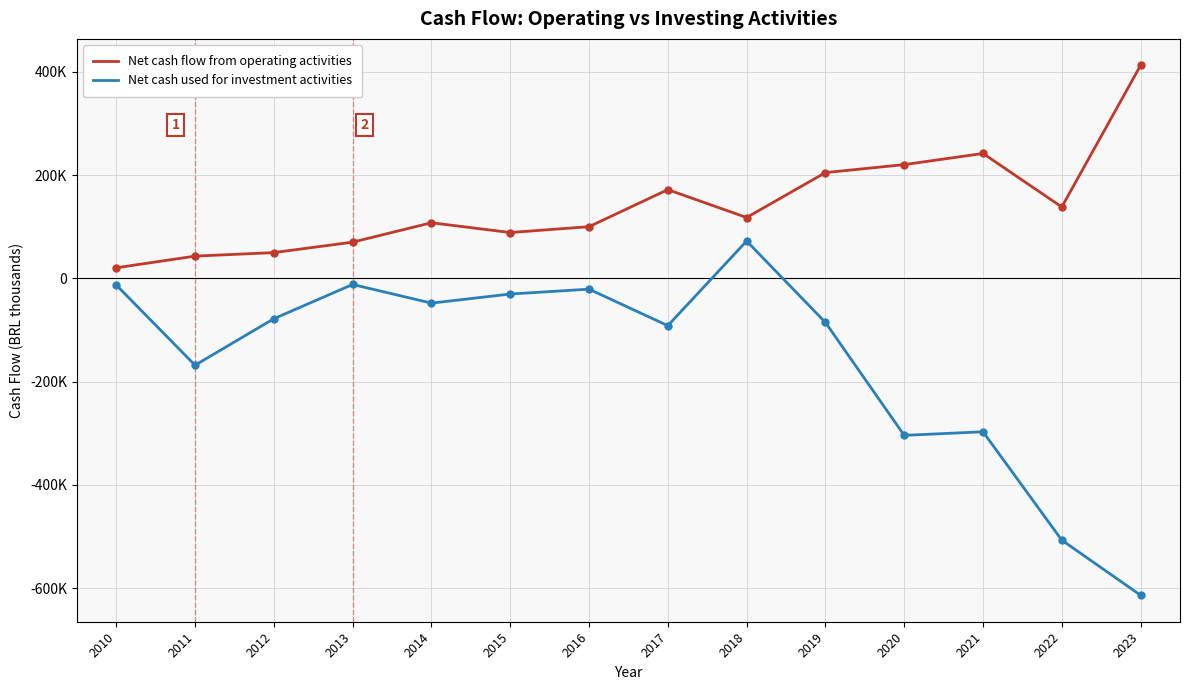

The value of Net cash flow from operating activities at 2019 is 204882. True or false?

True